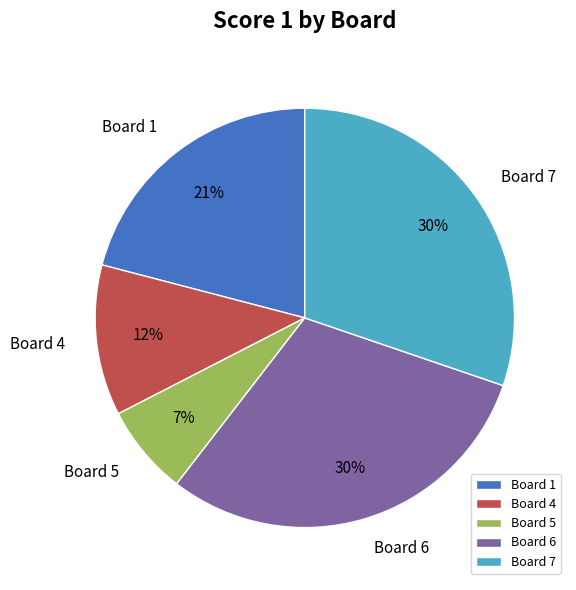

Is there any slice that represents more than half of the pie?

No